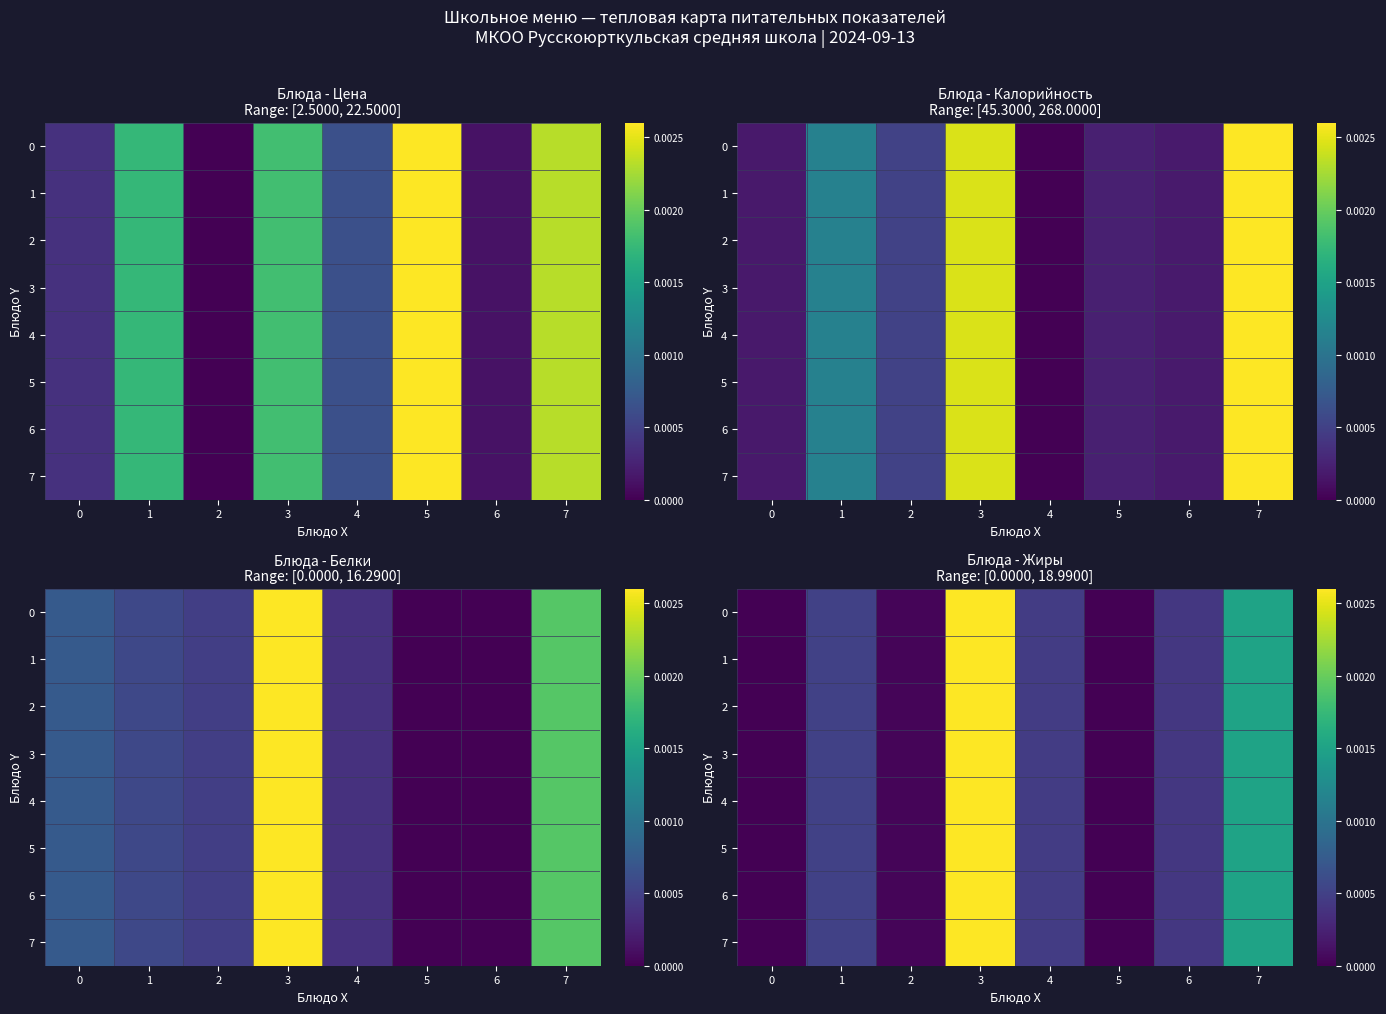

Which has a higher value, 6 or 2?

6